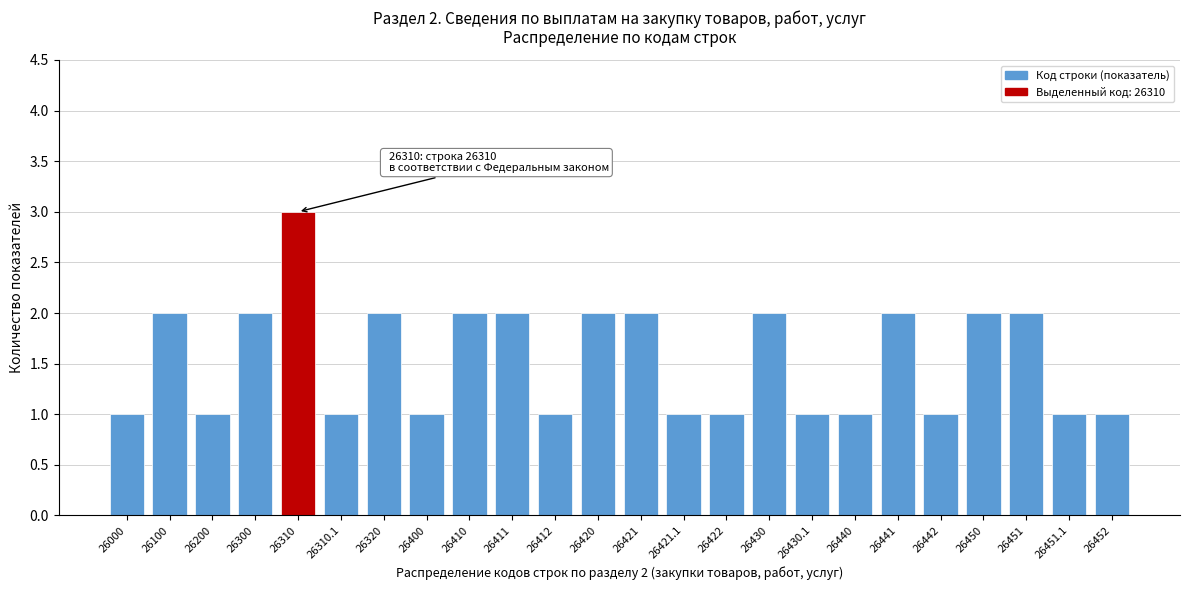

Reading left to right, extract all data points from this chart.

26000=1	26100=2	26200=1	26300=2	26310=3	26310.1=1	26320=2	26400=1	26410=2	26411=2	26412=1	26420=2	26421=2	26421.1=1	26422=1	26430=2	26430.1=1	26440=1	26441=2	26442=1	26450=2	26451=2	26451.1=1	26452=1